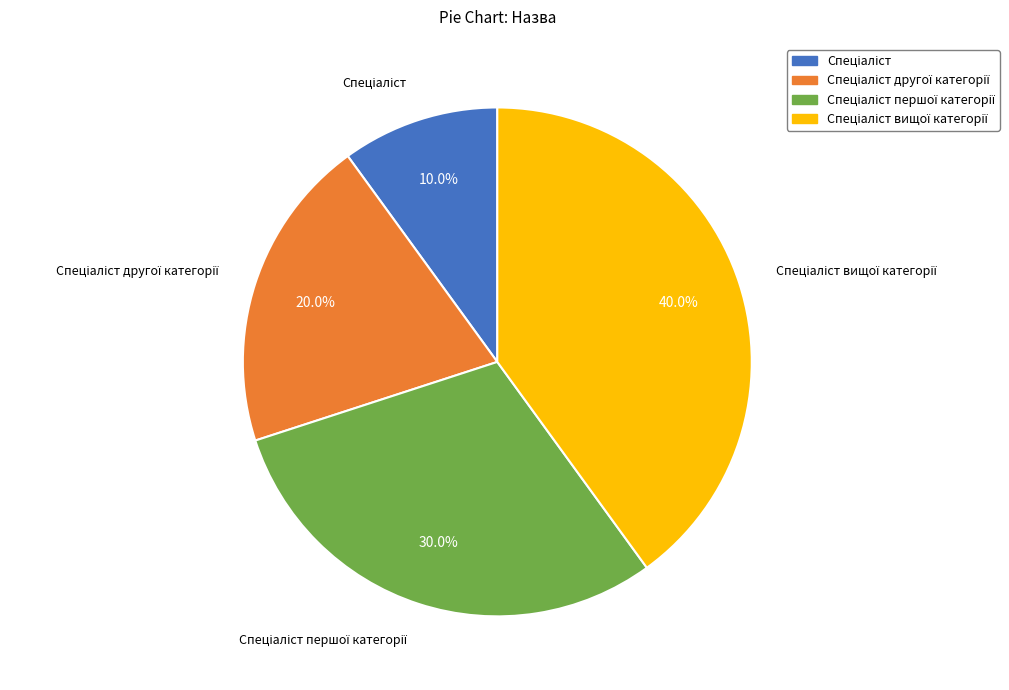

Is there any slice that represents more than half of the pie?

No